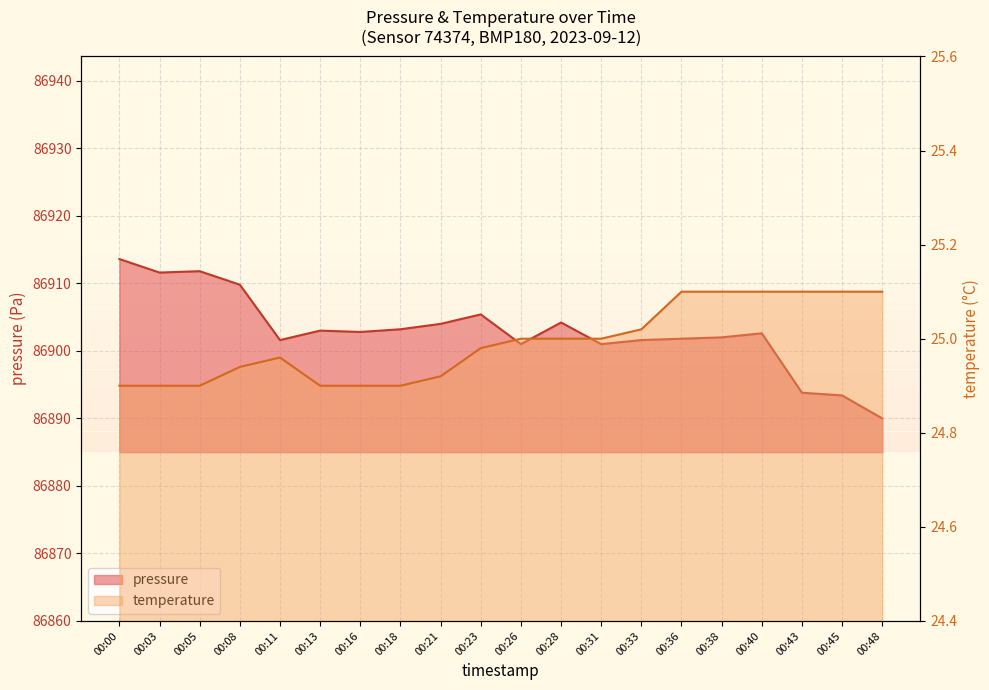

At which label is temperature closest to 25?

00:26